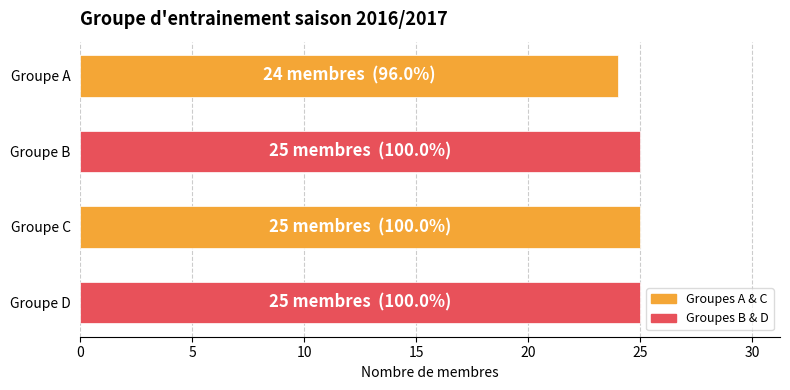

Reading top to bottom, list all the values displayed in this chart.

Groupe A=24	Groupe B=25	Groupe C=25	Groupe D=25